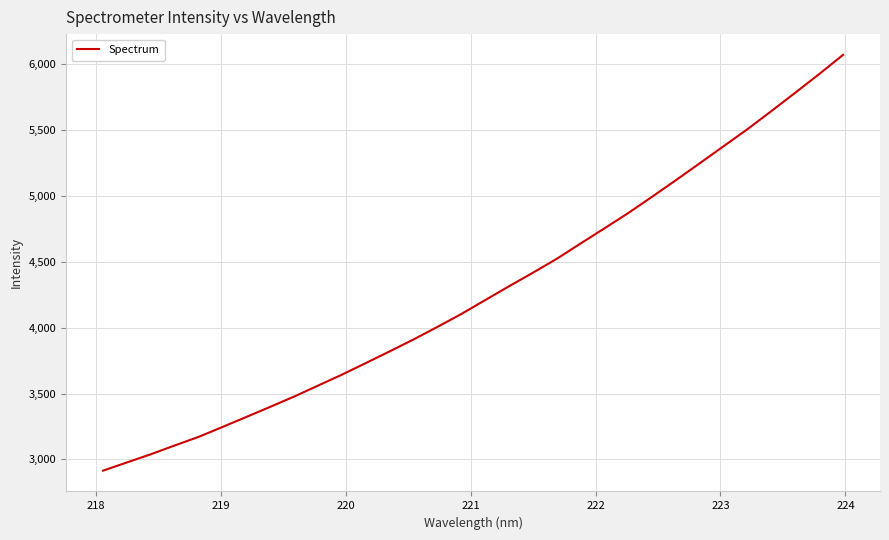

What is the greatest value displayed?

6070.7